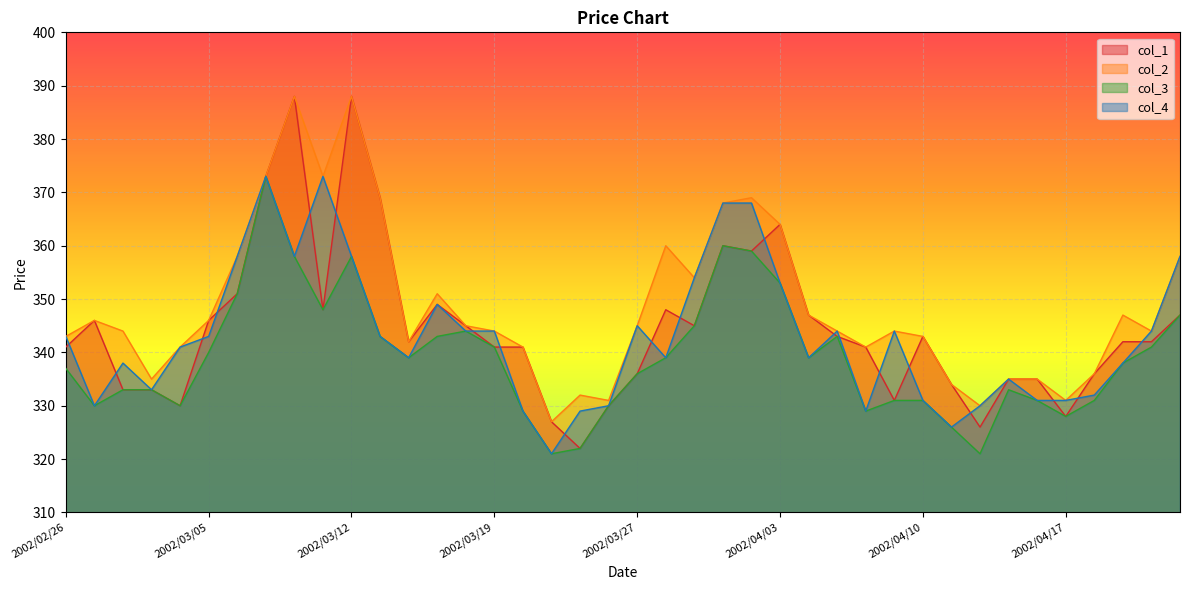

How many interior local valleys does the col_1 series have?

9